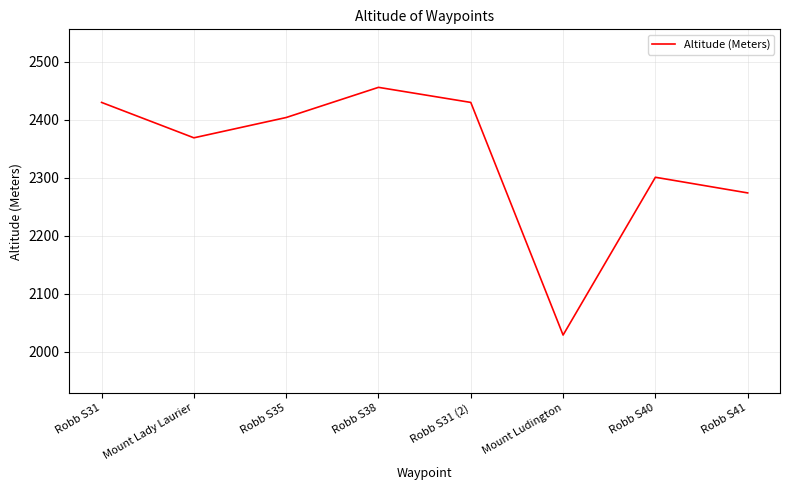

What is the difference between the maximum and minimum values?

427